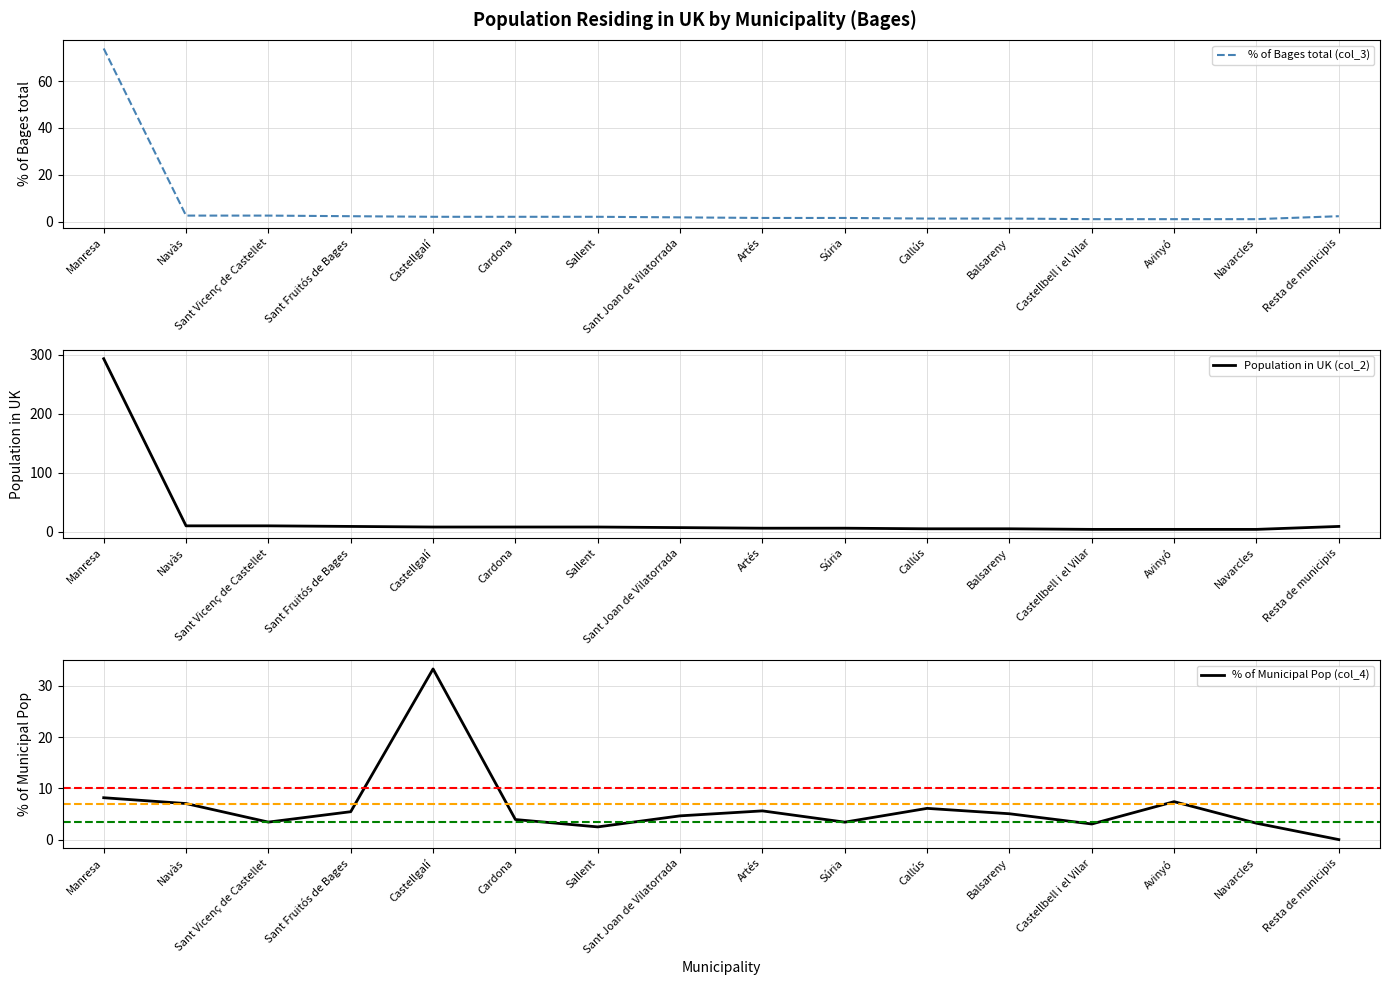

How many distinct data groups are displayed?

3